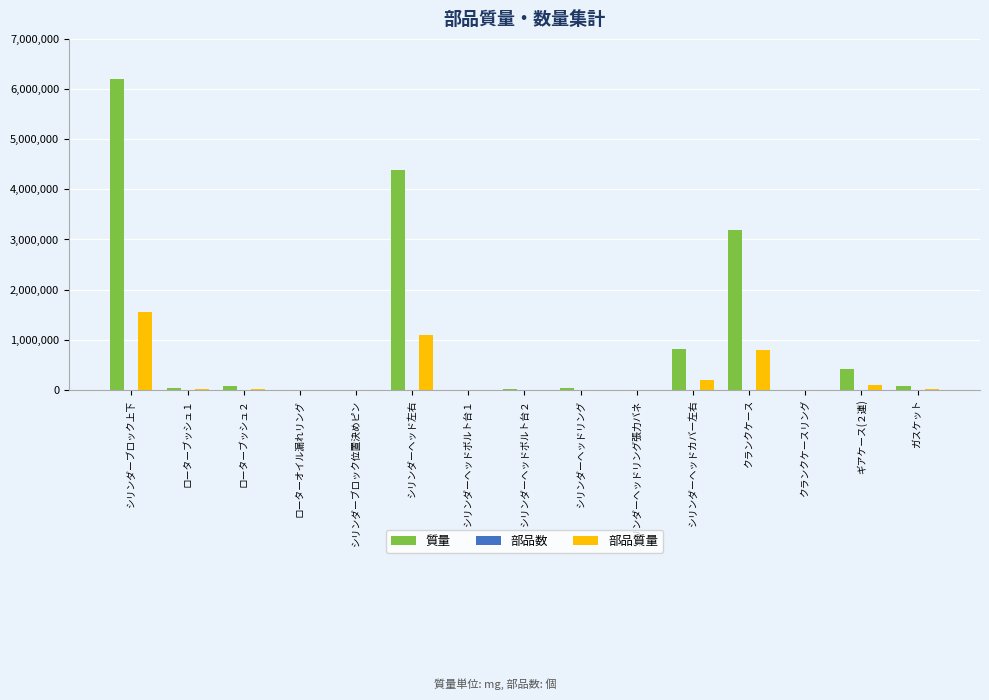

What is the highest value of the 部品質量 series?

1549508.0